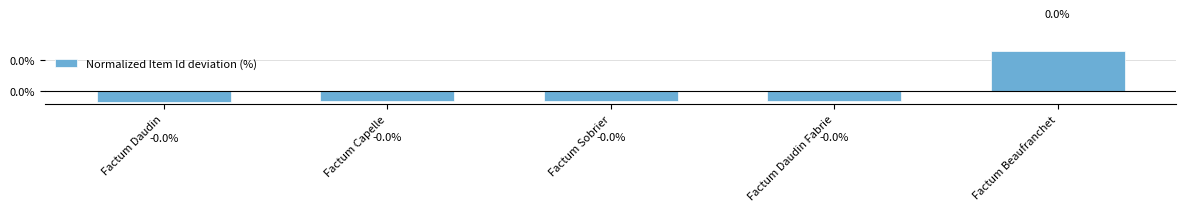

Between Factum Beaufranchet and Factum Sobrier, which is larger?

Factum Beaufranchet